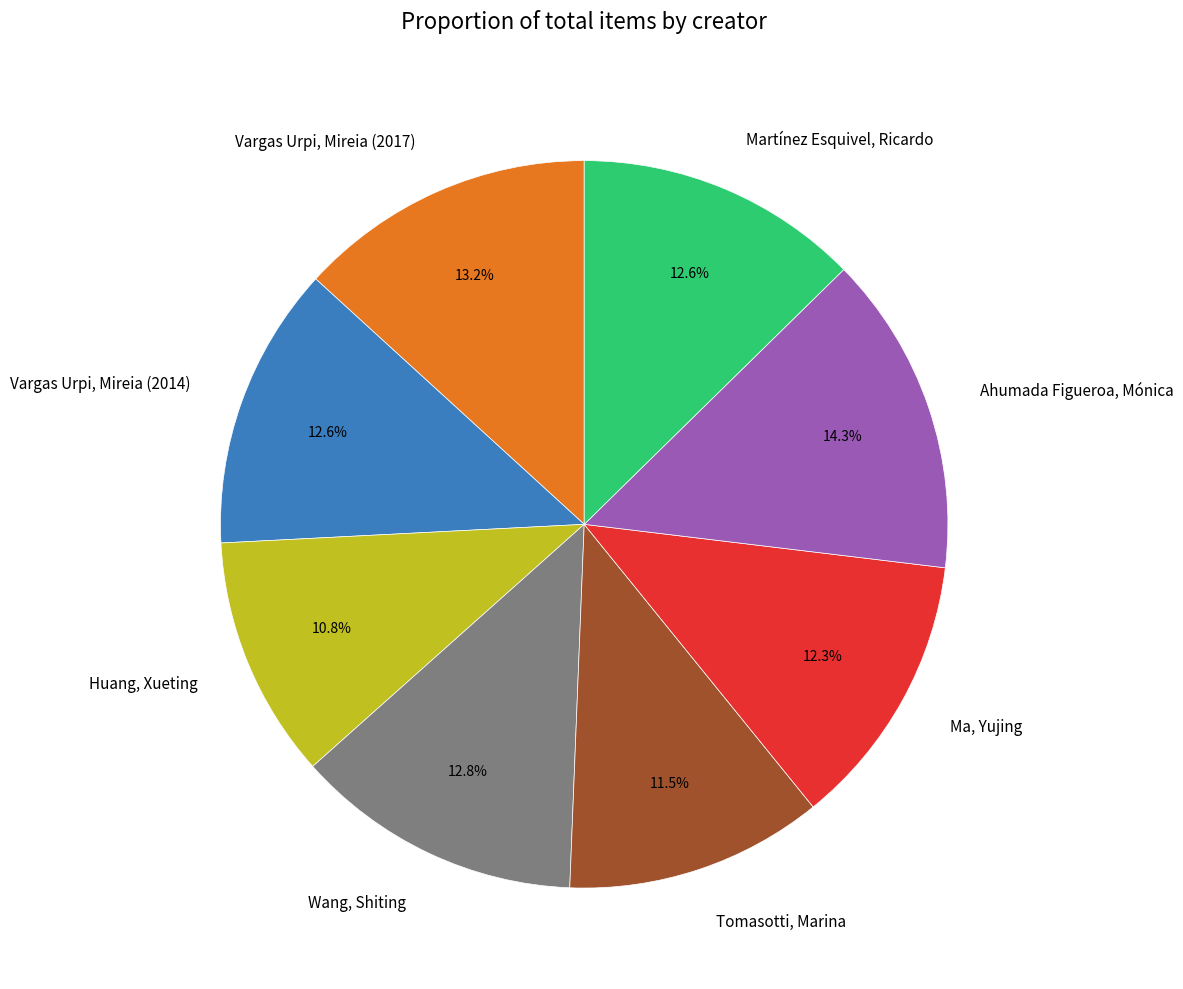

To the nearest percent, what is the difference between the largest and smallest slice percentages?

3%